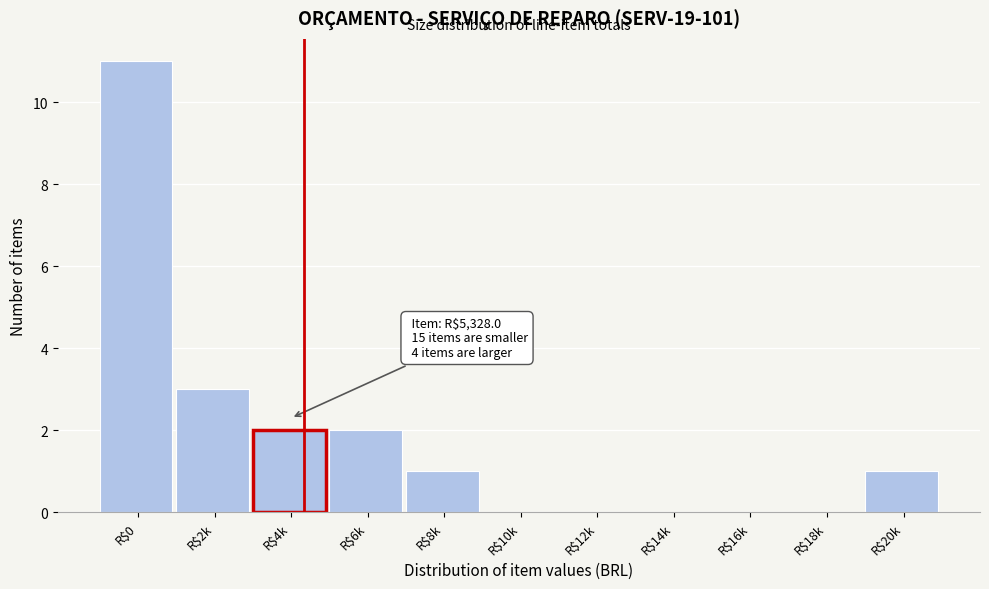

What is the maximum value shown in the chart?

11